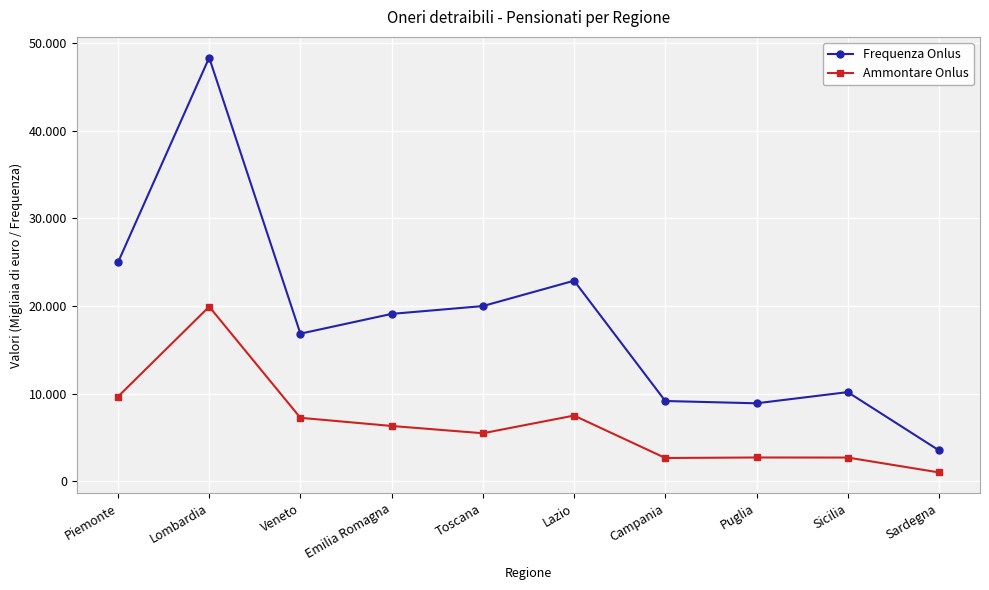

How many interior local peaks does the Frequenza Onlus series have?

3